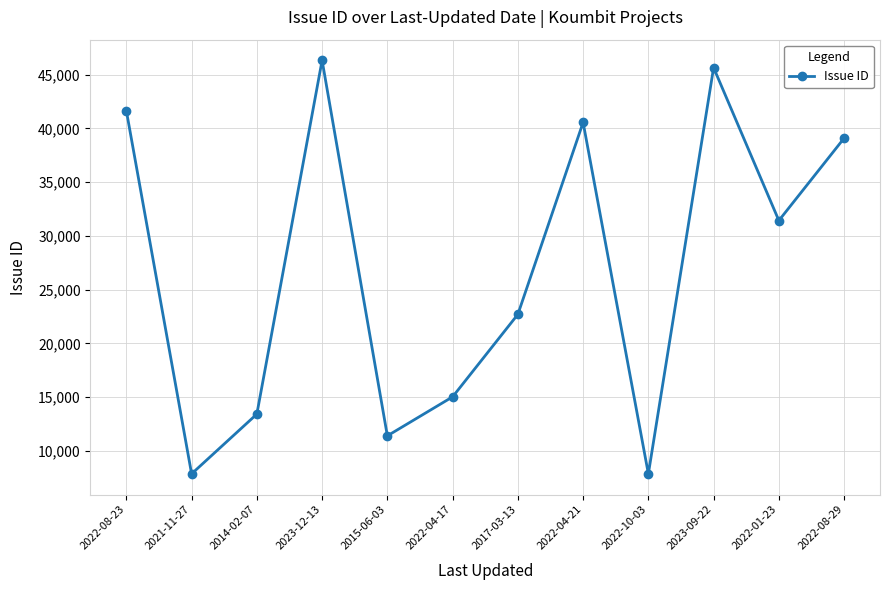

At which label does the data first exceed 31431?

2022-08-23